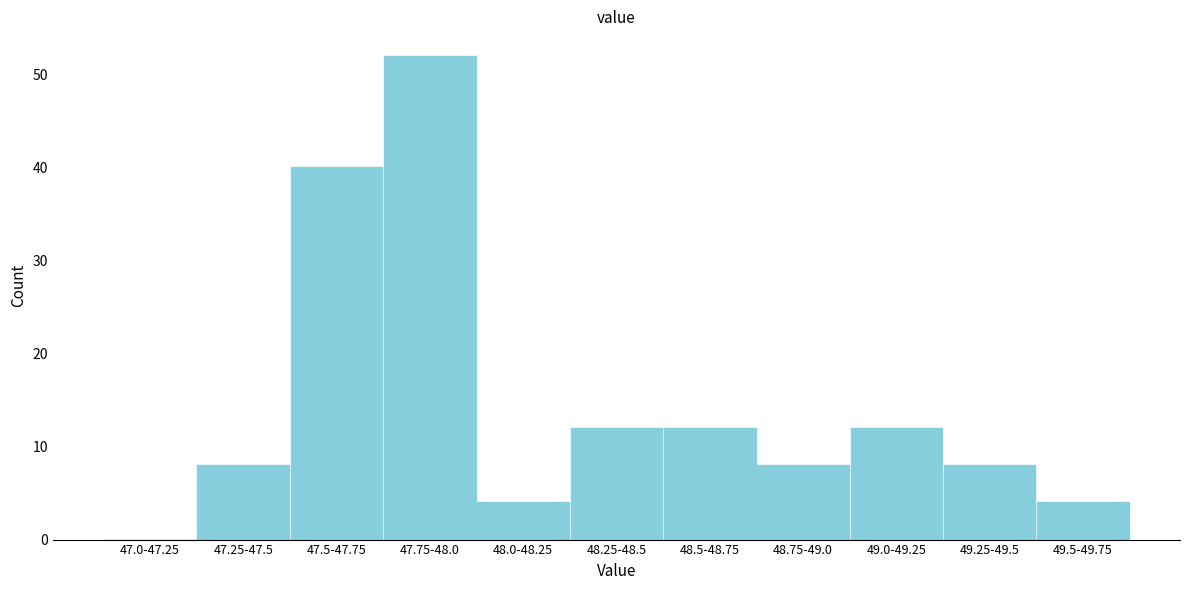

Reading left to right, transcribe all the data shown in this chart.

47.0-47.25=0	47.25-47.5=8	47.5-47.75=40	47.75-48.0=52	48.0-48.25=4	48.25-48.5=12	48.5-48.75=12	48.75-49.0=8	49.0-49.25=12	49.25-49.5=8	49.5-49.75=4